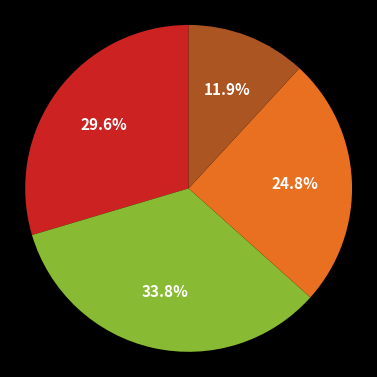

Is there any slice that represents more than half of the pie?

No